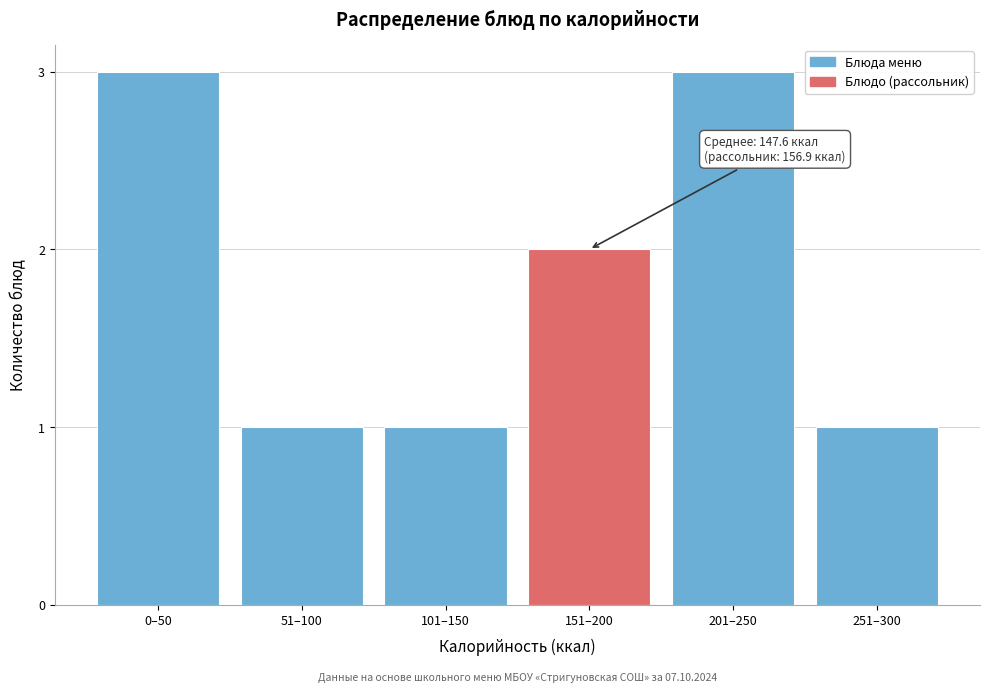

Reading left to right, extract all data points from this chart.

3	1	1	2	3	1